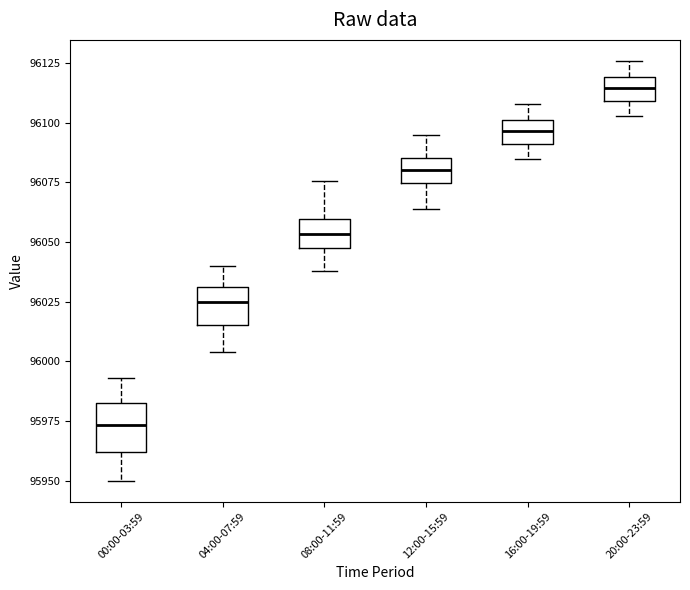

Where does the median line of the box for 04:00-07:59 sit on the y-axis? The values are not printed on the chart, so give them approximately, as read against the axis.

96025